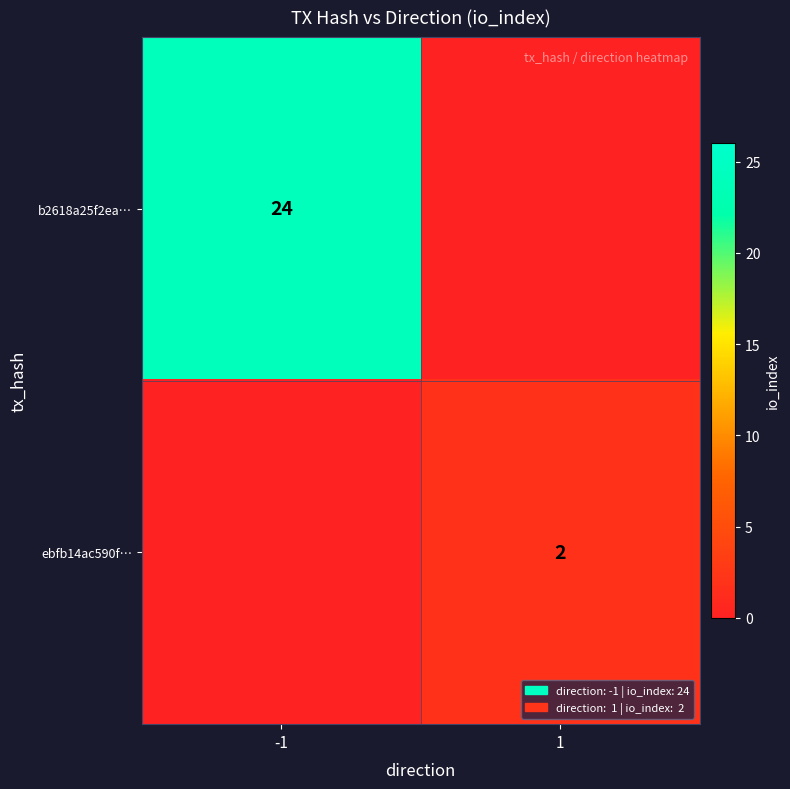

The b2618a25f2ea… series shows 24 at -1. True or false?

True